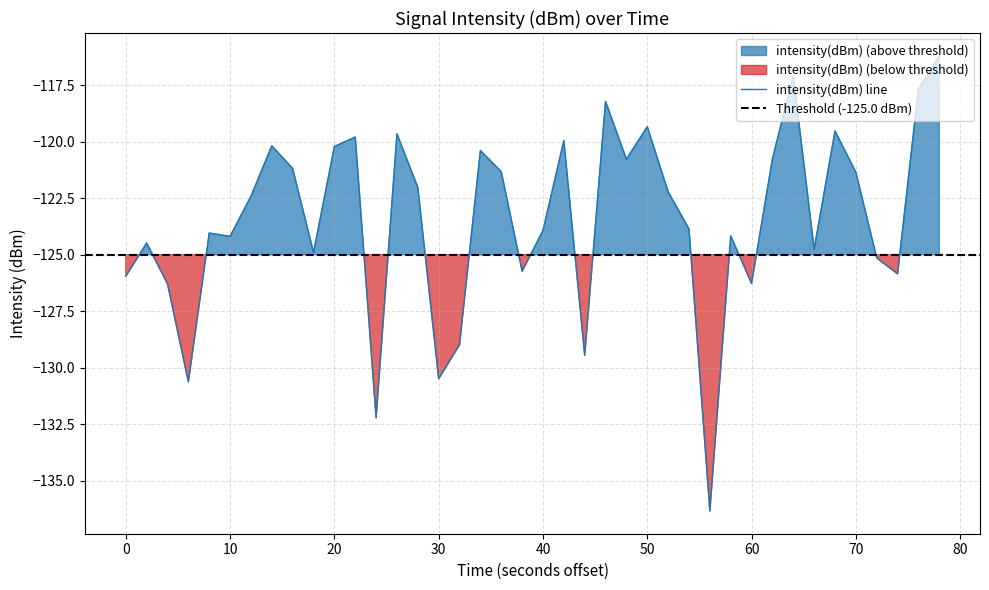

What is the lowest value of the intensity(dBm) line series?

-136.3